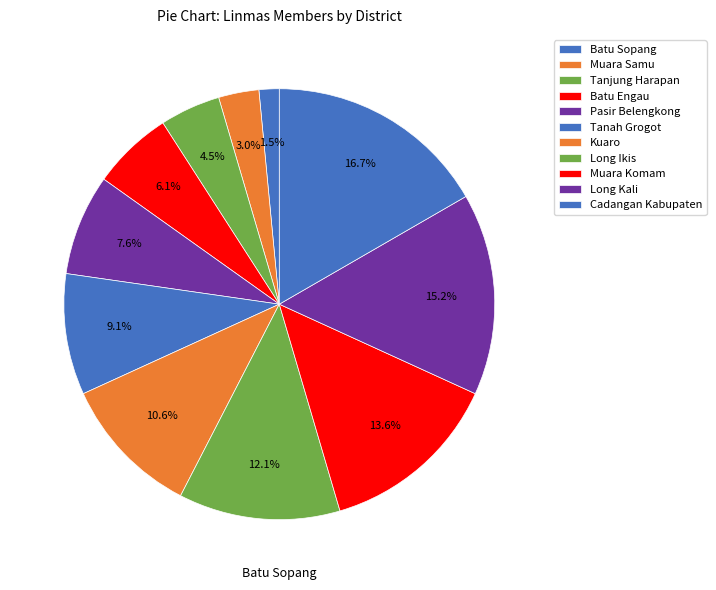

To the nearest percent, what is the combined percentage of Batu Engau and Long Ikis?

18%